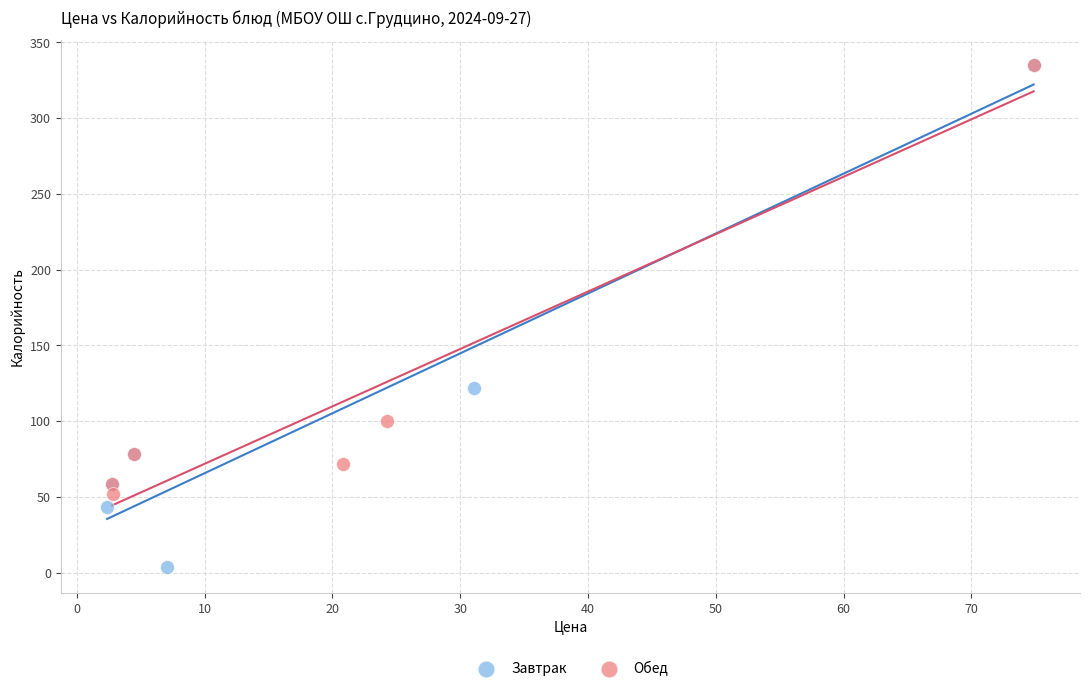

Which series has the widest spread of Y values?

Завтрак